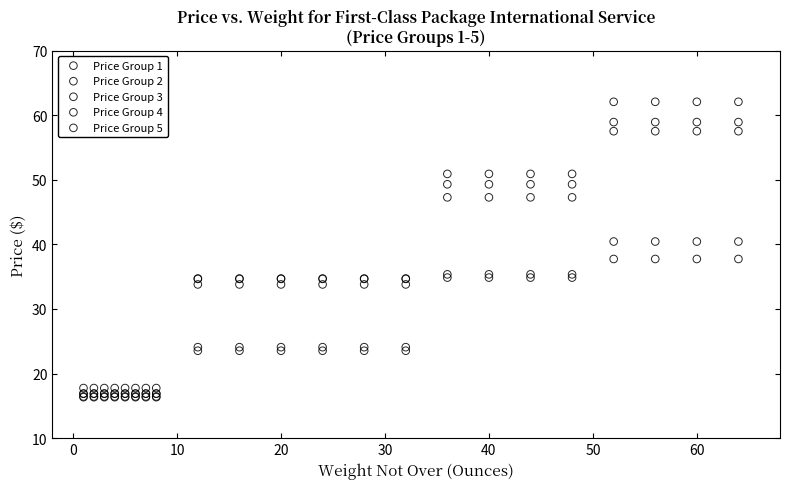

Which series has the largest Y range (max minus min)?

Price Group 4